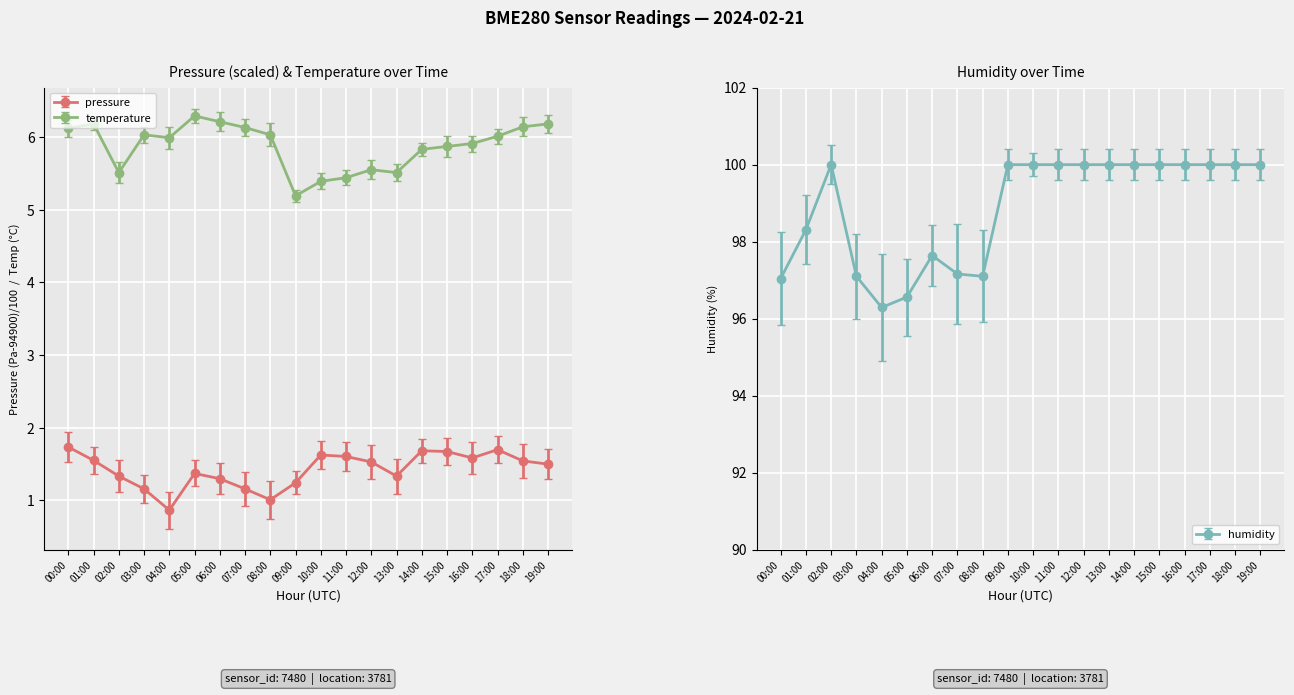

What position from the left is 16:00?

17